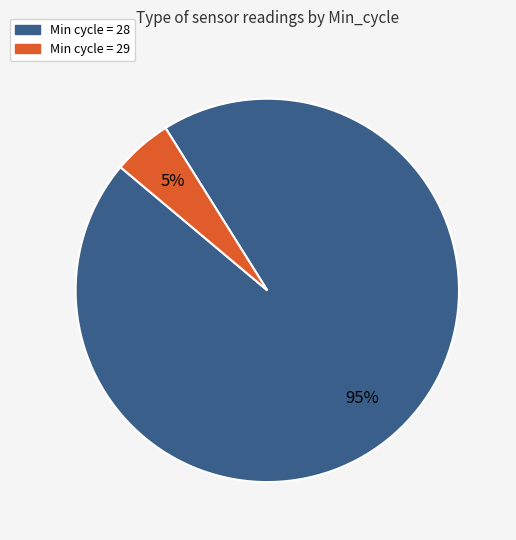

Count the number of slices in the pie.

2